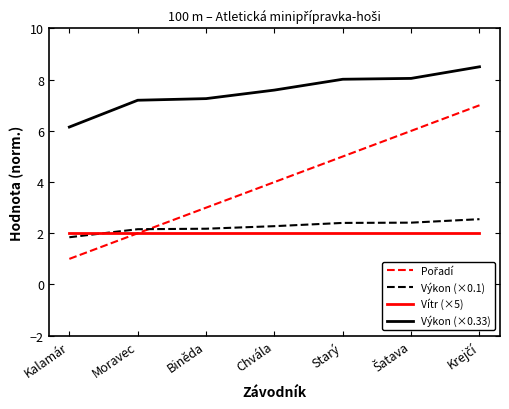

True or false: Vítr (×5) has a value of 3.3 at Starý.

False